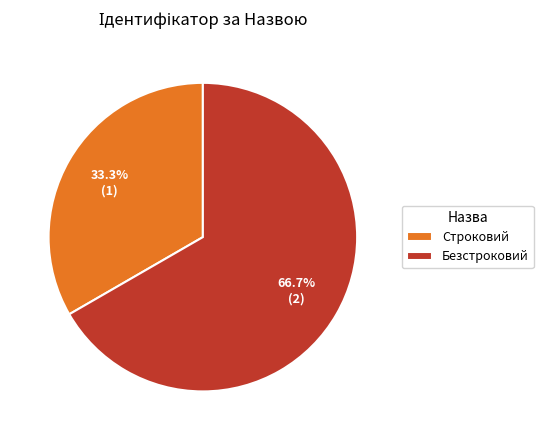

What percentage do Безстроковий and Строковий together represent?

100.0%